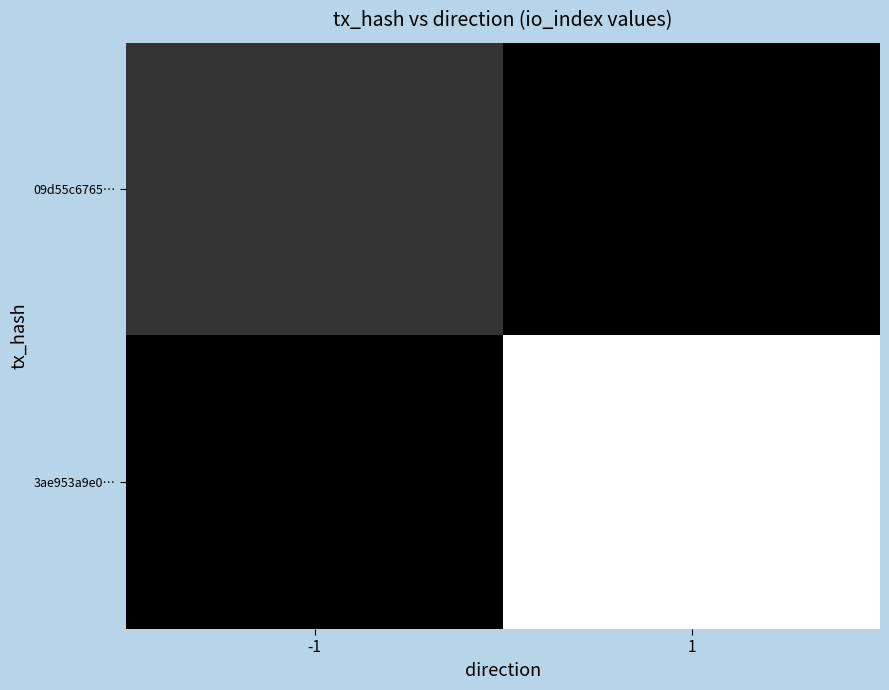

Rank the series by their average value, from highest to lowest.

3ae953a9e0…, 09d55c6765…